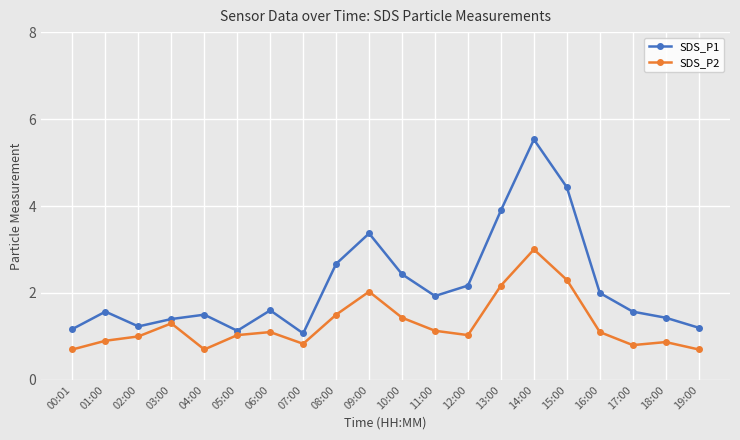

Where is the first local minimum for SDS_P1?

02:00